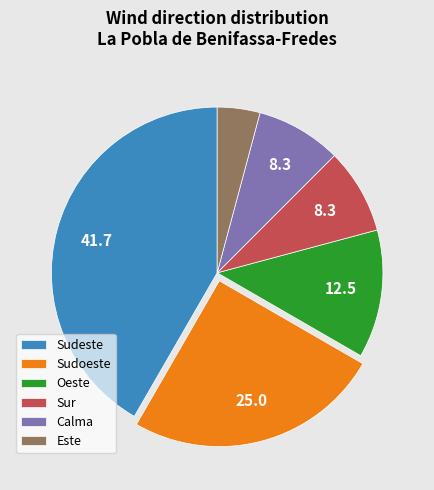

Is the sum of Calma and Este greater than half?

No